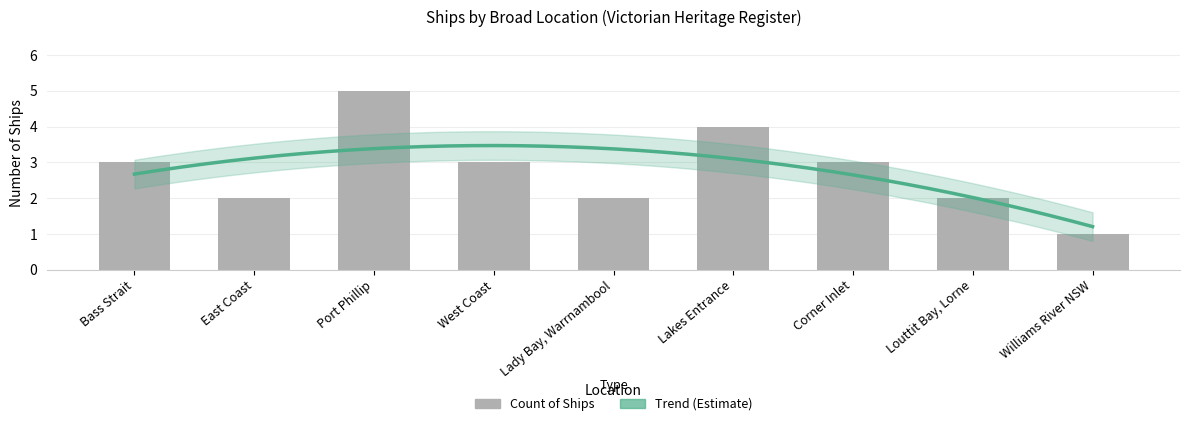

The value at Louttit Bay, Lorne is 2. True or false?

True